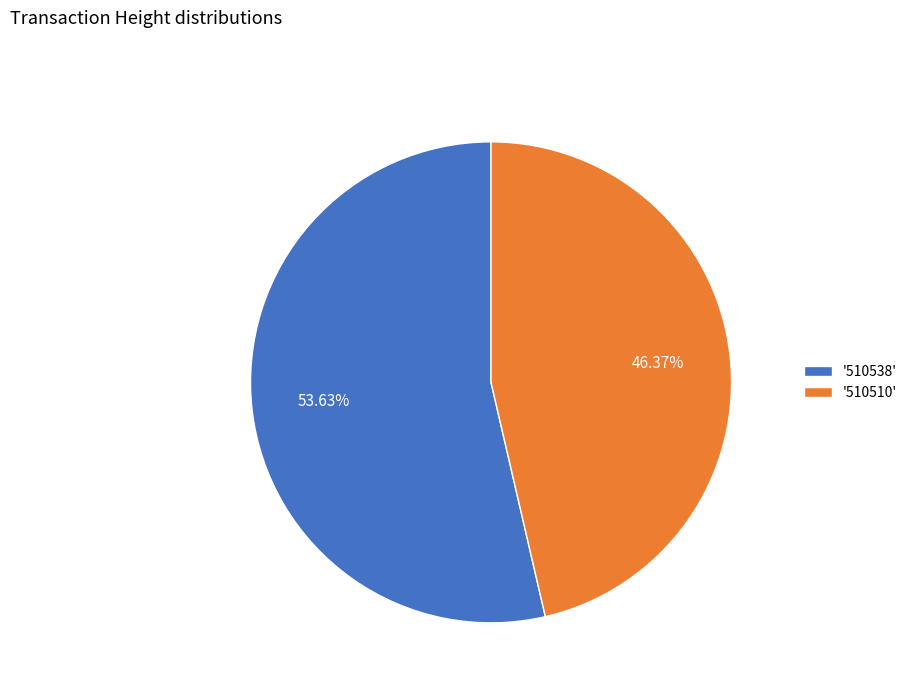

Combined, do '510510' and '510538' account for over 50%?

Yes